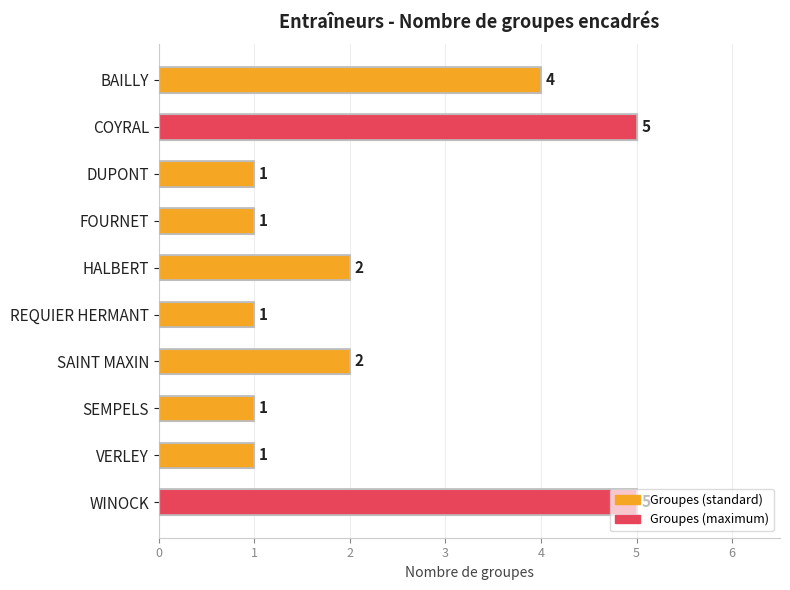

True or false: the data shows 2 at SAINT MAXIN.

True